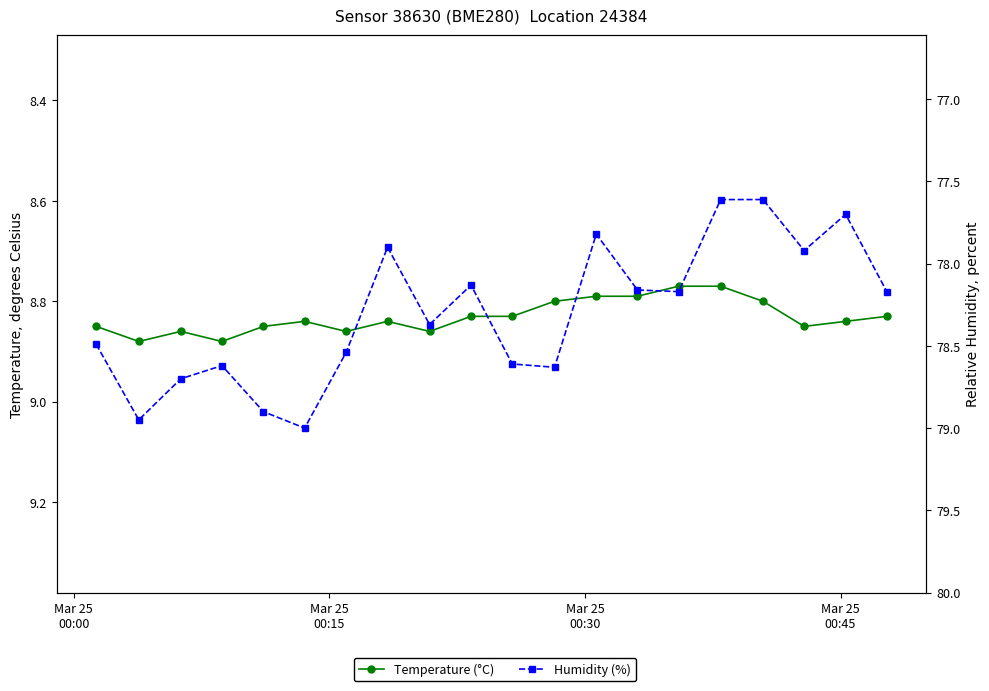

What are all the series names shown in the legend?

Temperature (°C), Humidity (%)